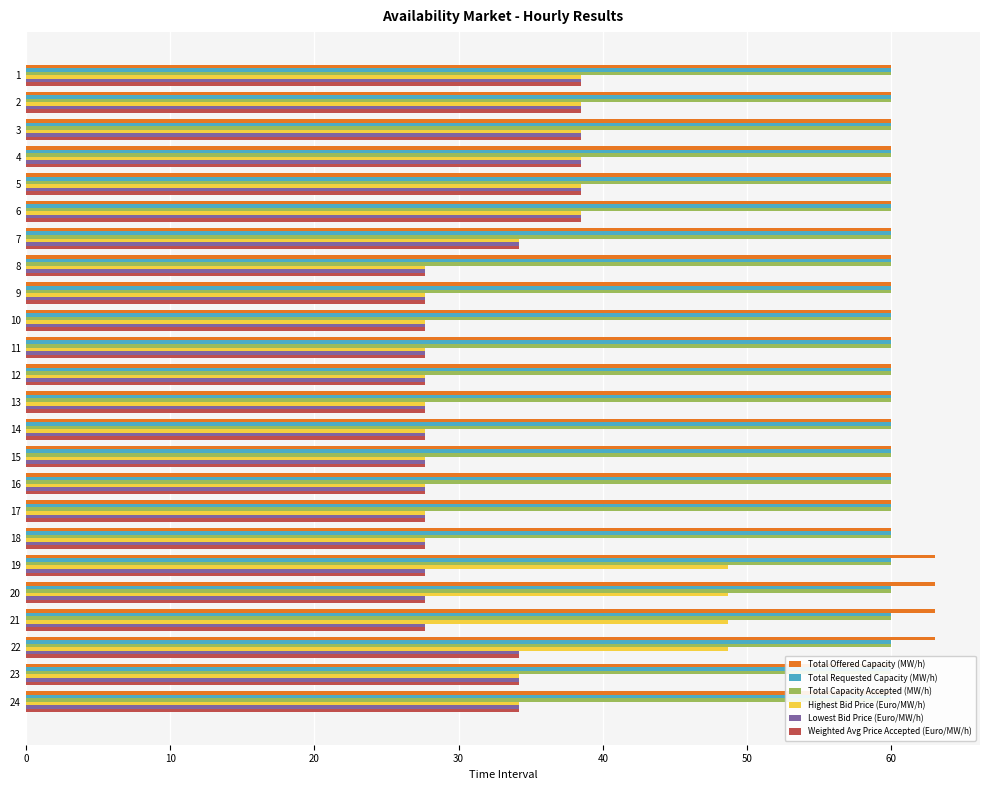

Between 22 and 8, which is larger?

22